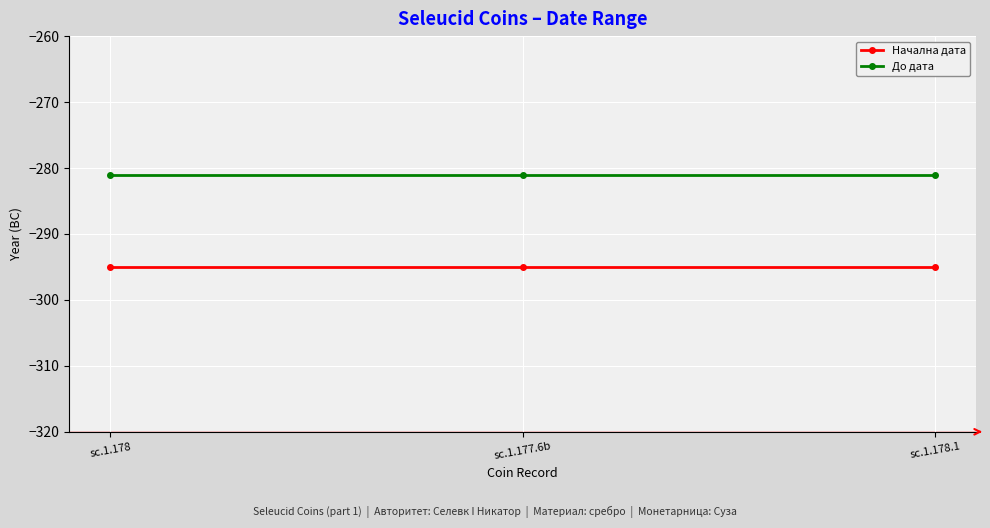

What are all the series names shown in the legend?

Начална дата, До дата